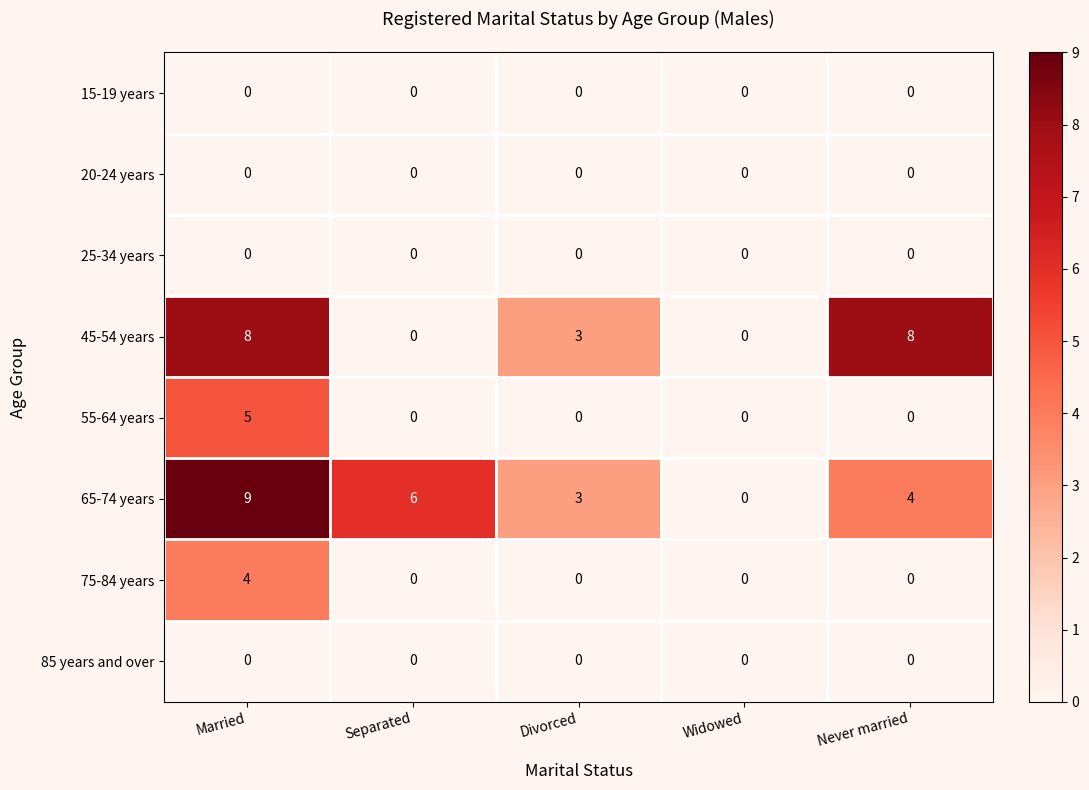

Which series has the widest spread of values?

65-74 years